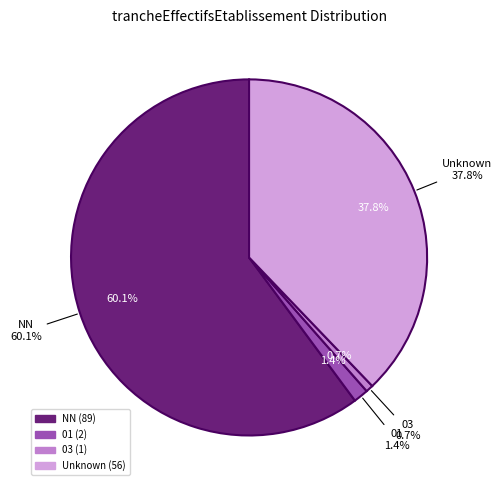

To the nearest percent, what percentage of the pie is 03?

1%